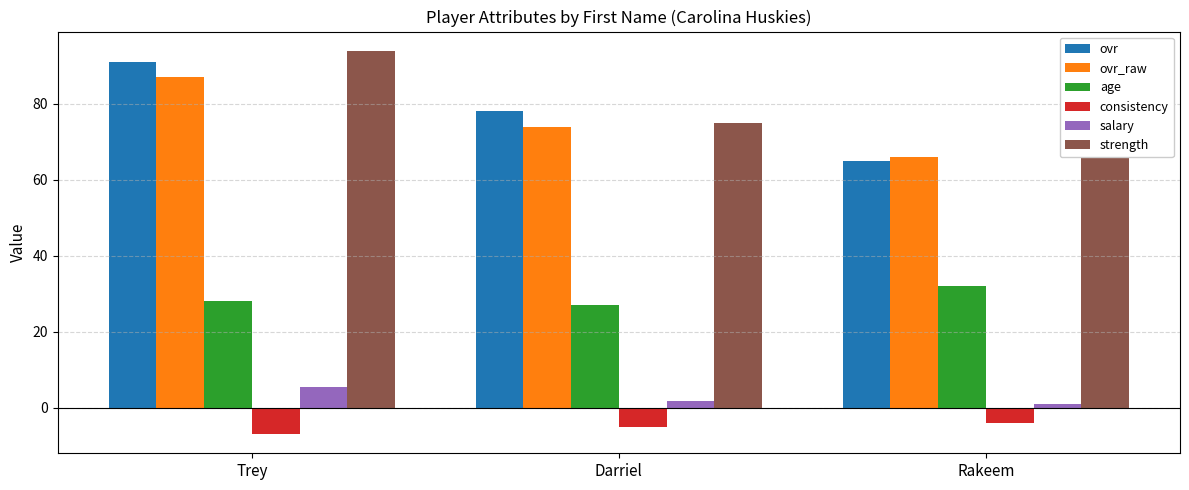

Reading left to right, extract all data points from this chart.

ovr: Trey=91.0	Darriel=78.0	Rakeem=65.0
ovr_raw: Trey=87.0	Darriel=74.0	Rakeem=66.0
age: Trey=28.0	Darriel=27.0	Rakeem=32.0
consistency: Trey=-7.0	Darriel=-5.0	Rakeem=-4.0
salary: Trey=5.4	Darriel=1.7	Rakeem=1.0
strength: Trey=94.0	Darriel=75.0	Rakeem=83.0